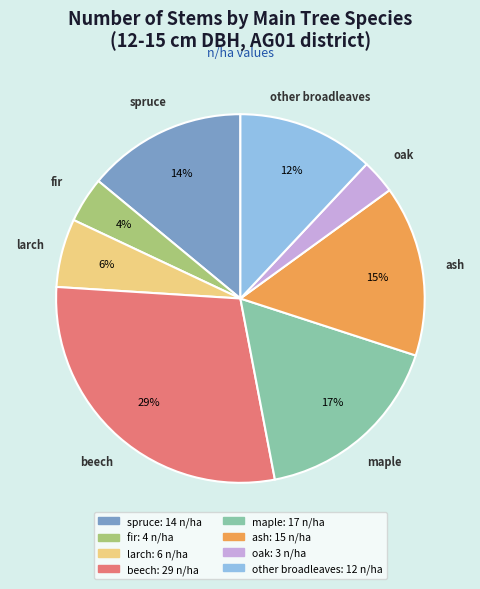

Is there a majority slice in this chart?

No